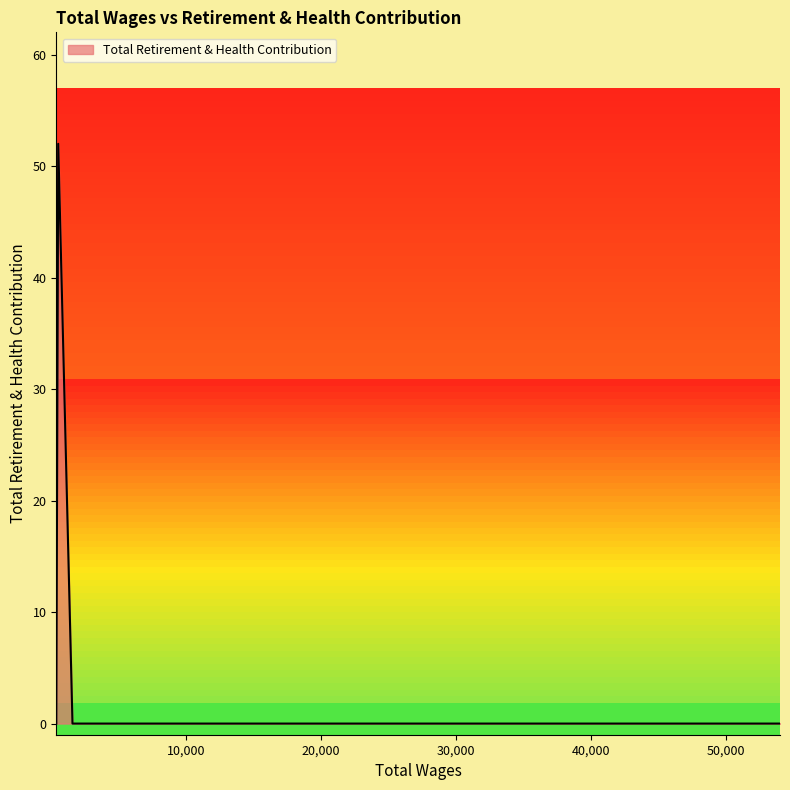

What is the label of the 9th point from the right?

35610.0